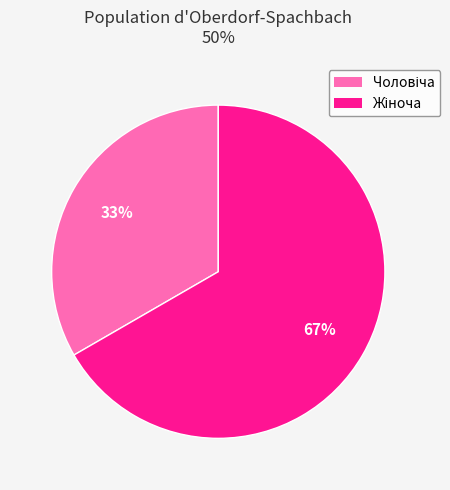

To the nearest percent, what is the average slice percentage?

50%